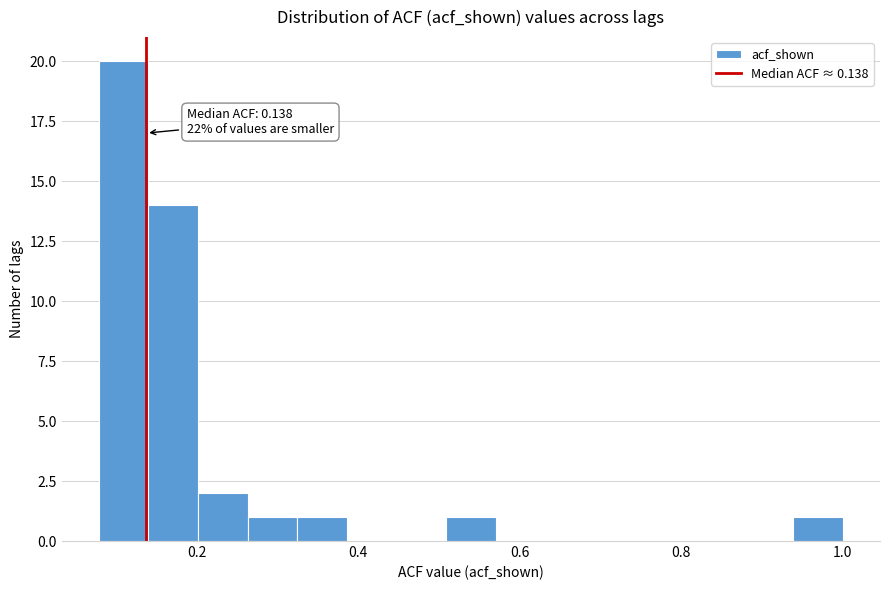

Around what value on the x-axis is the tallest bar? Give the approximate position of its centre, as read against the axis.

0.10